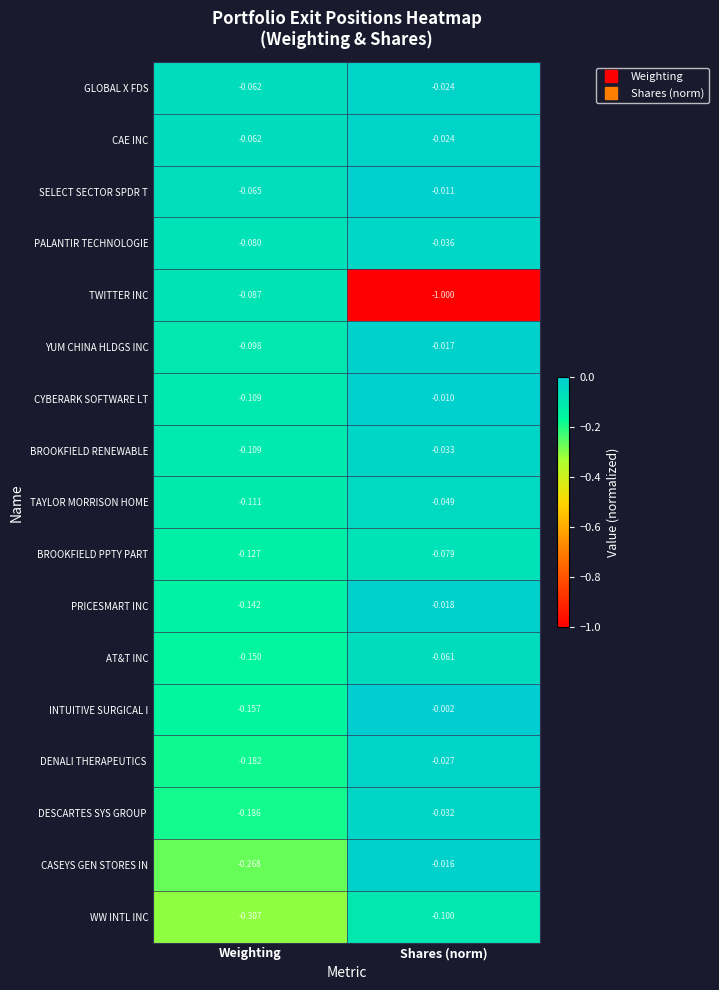

At which label is TAYLOR MORRISON HOME closest to 0?

Shares (norm)